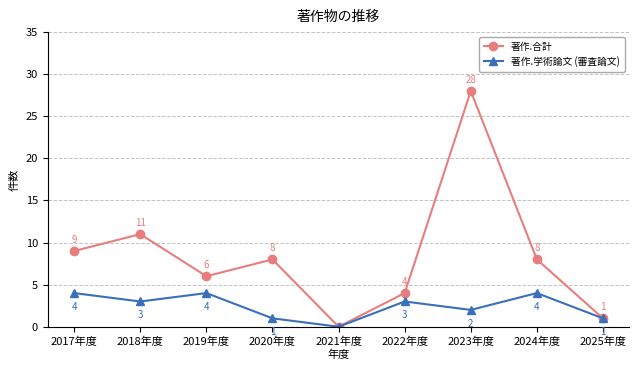

Reading left to right, transcribe all the data shown in this chart.

著作.合計: 9	11	6	8	0	4	28	8	1
著作.学術論文 (審査論文): 4	3	4	1	0	3	2	4	1